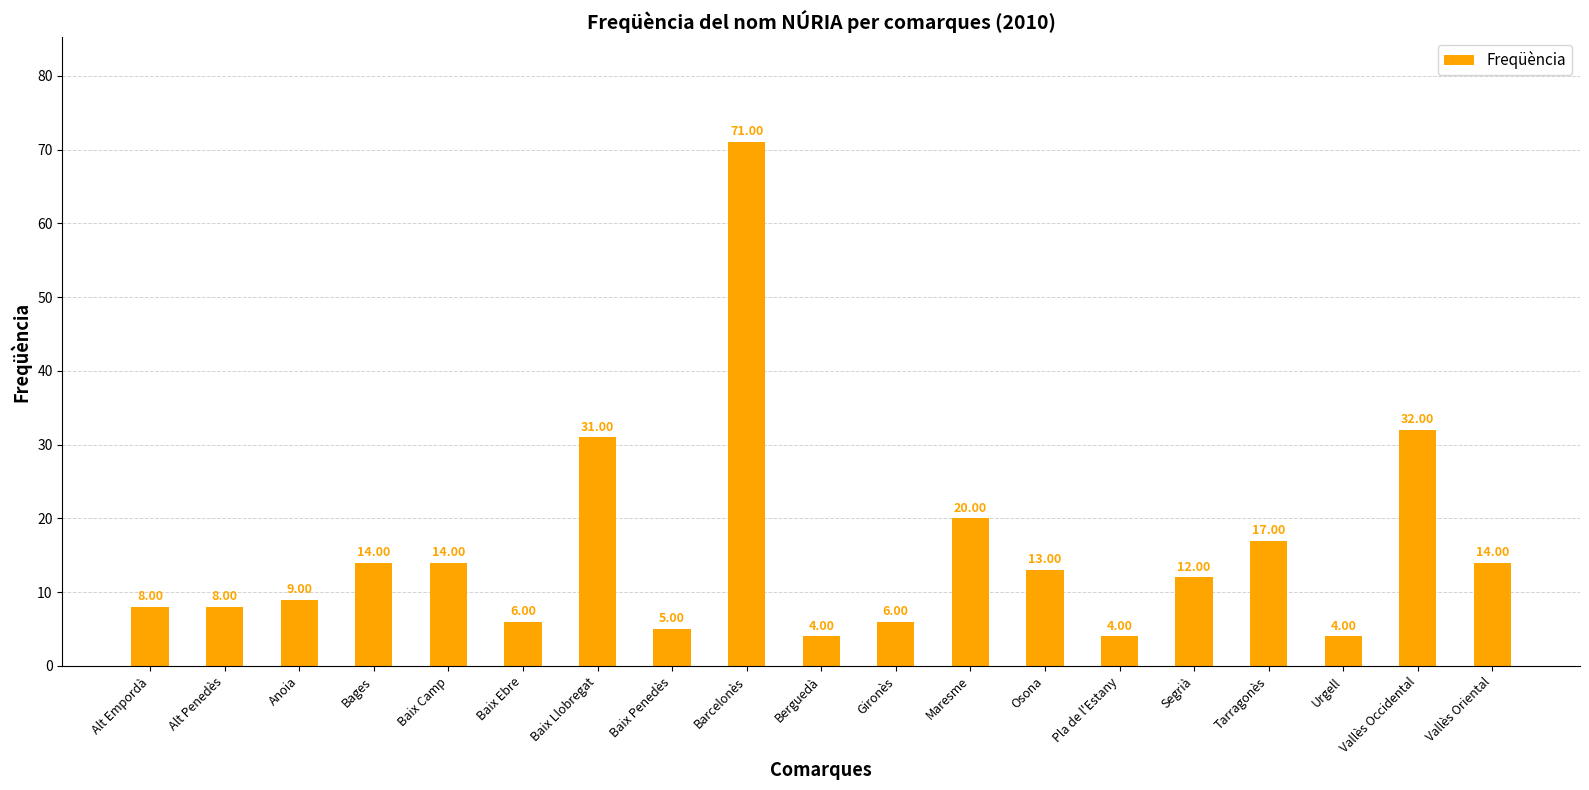

What is the label of the 5th bar from the right?

Segrià